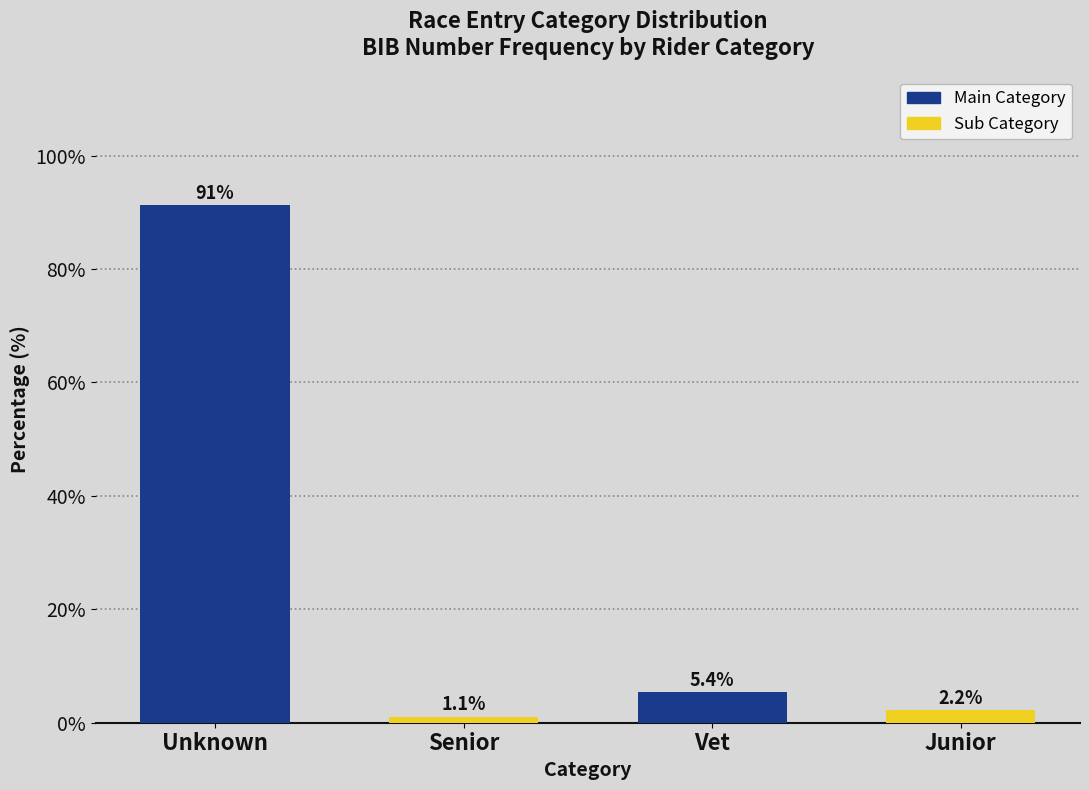

Reading left to right, transcribe all the data shown in this chart.

91.3	1.1	5.4	2.2